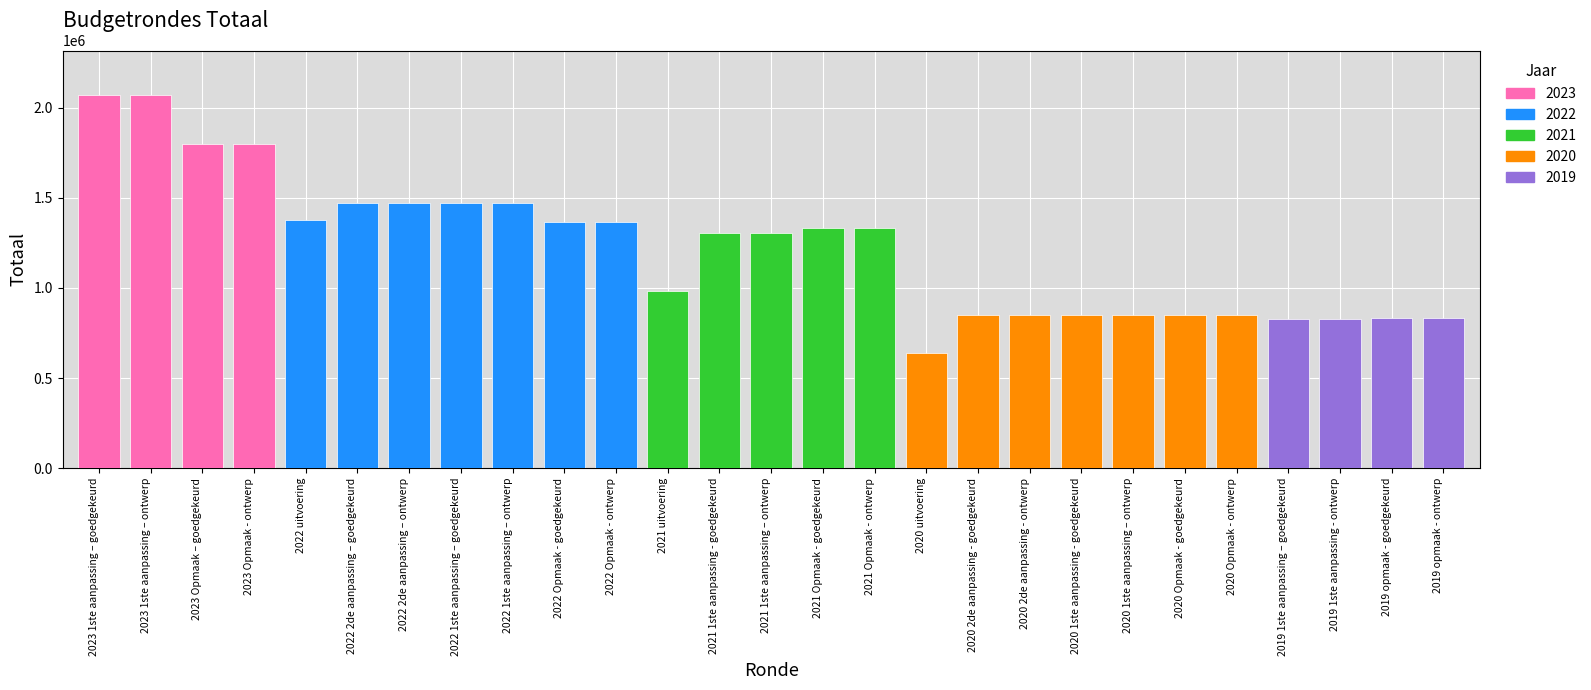

Reading left to right, transcribe all the data shown in this chart.

2069007	2069007	1801317	1801317	1379301	1469198	1469198	1469198	1469198	1363499	1363499	983780	1307456	1307456	1330437	1330437	640374	849059	849059	849059	849059	848241	848241	826938	826938	835022	835022